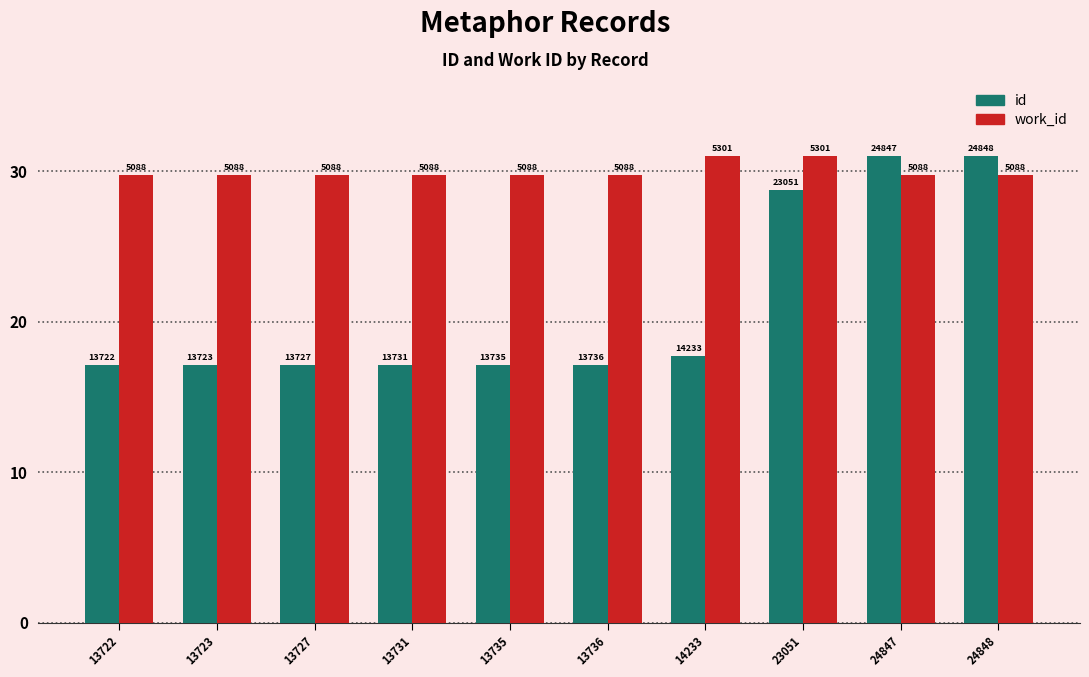

Reading right to left, what are all the values shown in this chart?

id: 31.0	31.0	28.8	17.8	17.1	17.1	17.1	17.1	17.1	17.1
work_id: 29.8	29.8	31.0	31.0	29.8	29.8	29.8	29.8	29.8	29.8